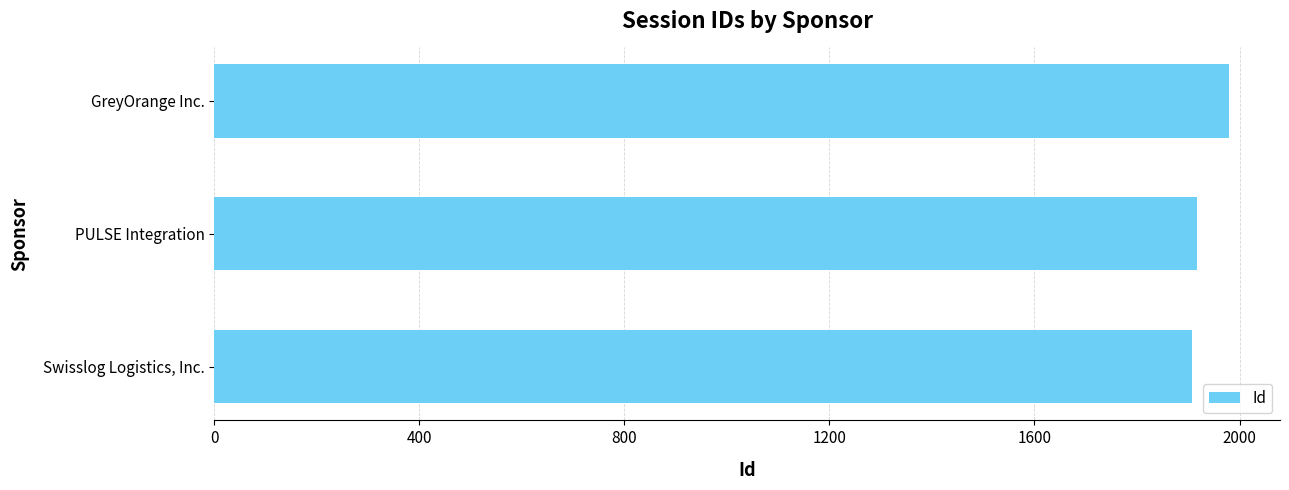

At which label is the value closest to 1944?

PULSE Integration